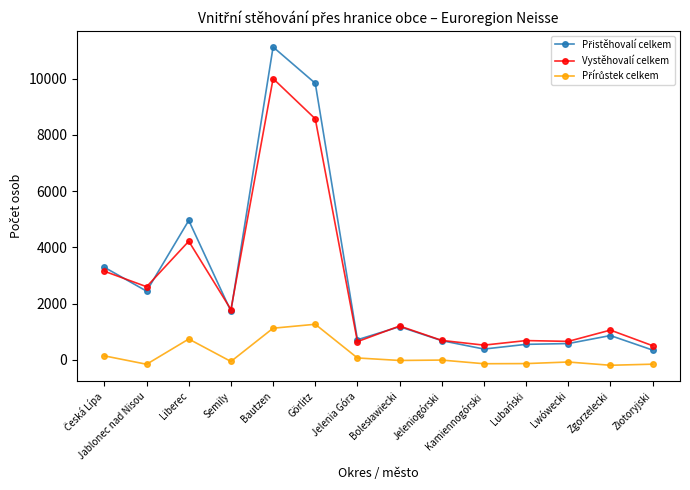

How many lines are shown in the chart?

3